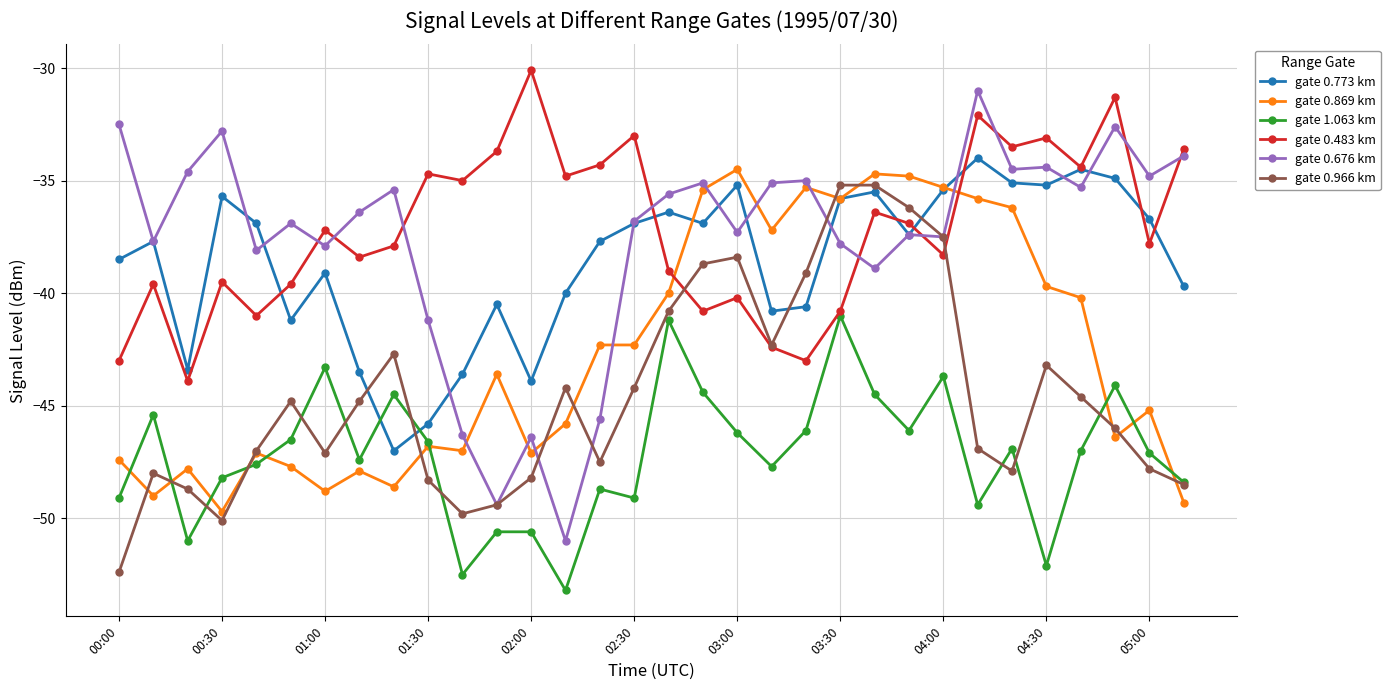

Rank the series by their maximum value, from lowest to highest.

gate 1.063 km, gate 0.966 km, gate 0.869 km, gate 0.773 km, gate 0.676 km, gate 0.483 km